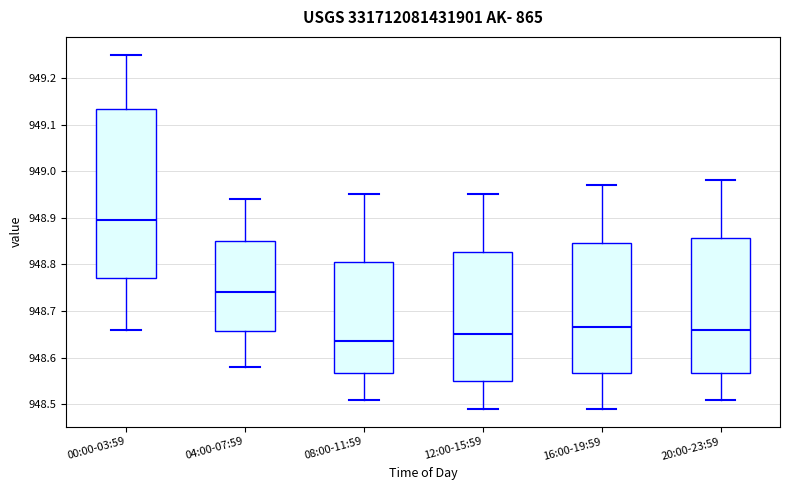

Comparing the boxes themselves (not the whiskers), which one is the tallest?

00:00-03:59